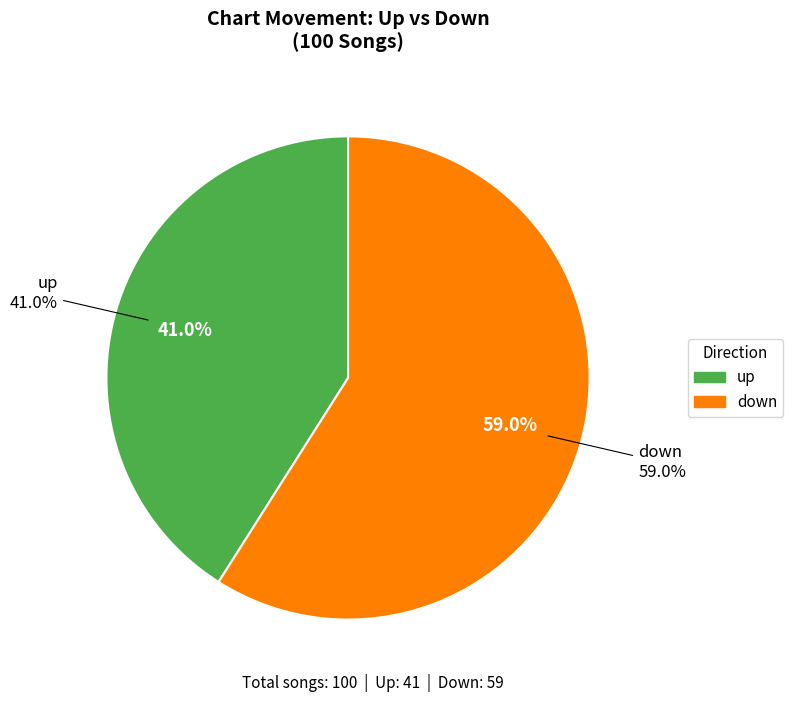

Which has a higher value, down or up?

down